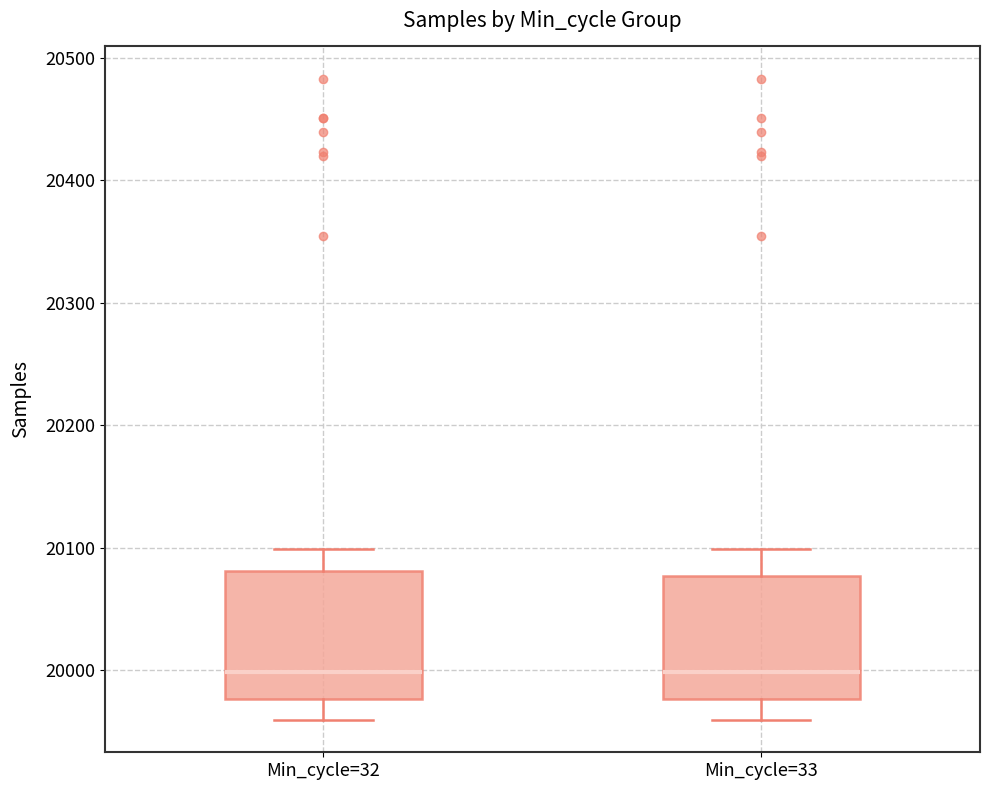

Reading left to right, transcribe this box plot: for each box, give where its median line is, the range the box spans, and where its two whiskers end, as read against the y-axis. The values are not printed on the chart, so give them approximately, as read against the axis.

Min_cycle=32: median 20000, box 19980 to 20080, whiskers 19960 to 20100
Min_cycle=33: median 20000, box 19980 to 20080, whiskers 19960 to 20100